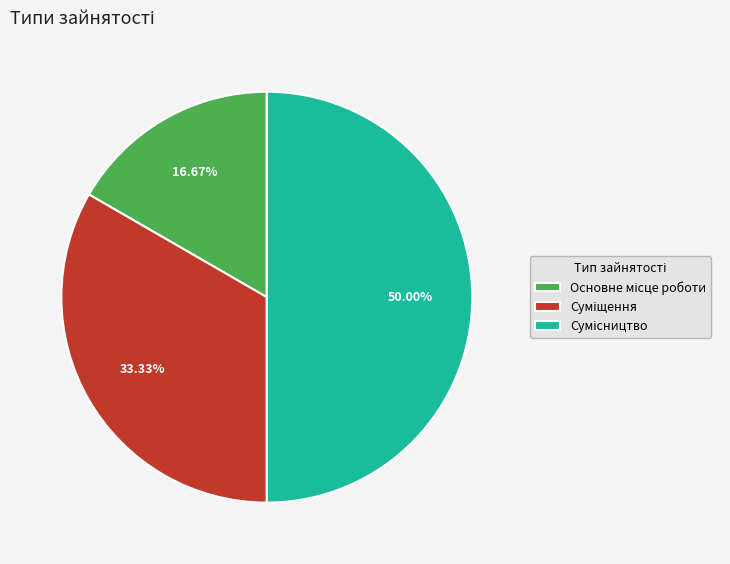

Between Суміщення and Сумісництво, which is larger?

Сумісництво